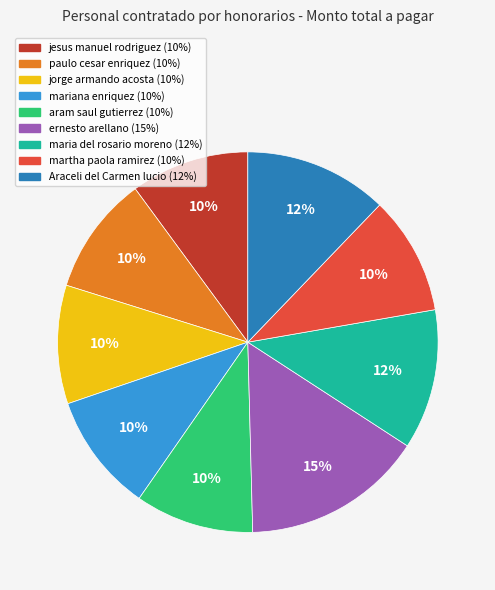

Which slice is the largest?

ernesto arellano